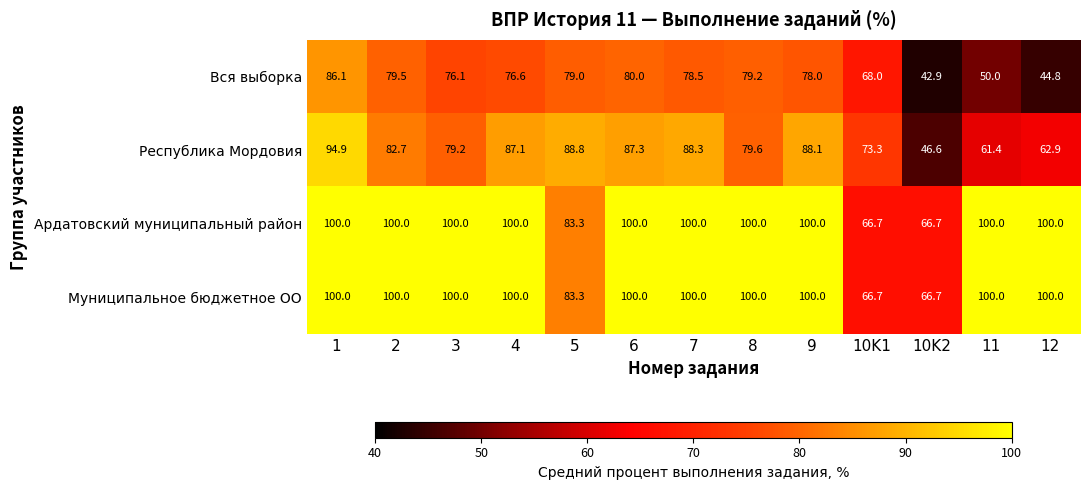

What is the sum of the Ардатовский муниципальный район values at 10K2 and 3?

166.7